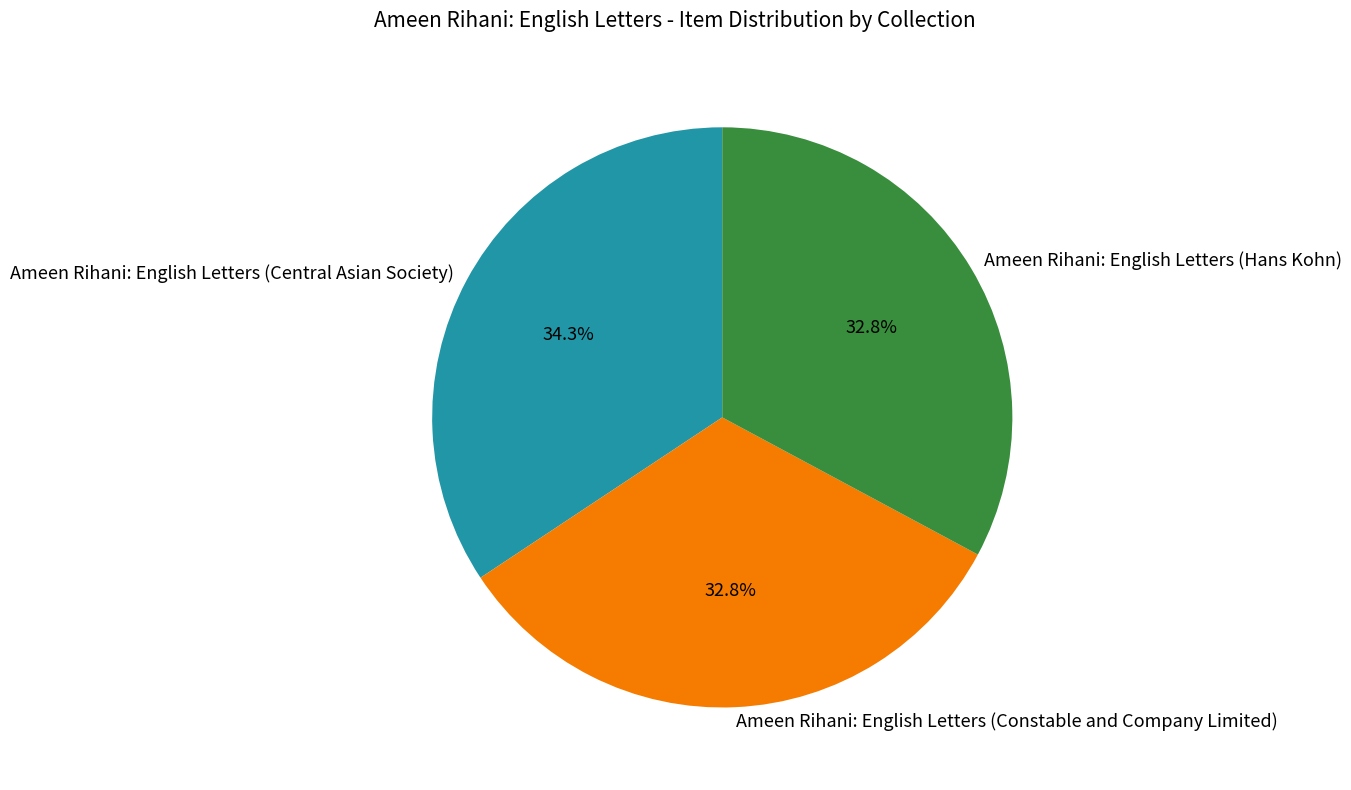

Is it true that Ameen Rihani: English Letters (Constable and Company Limited) is 33% of the pie?

True